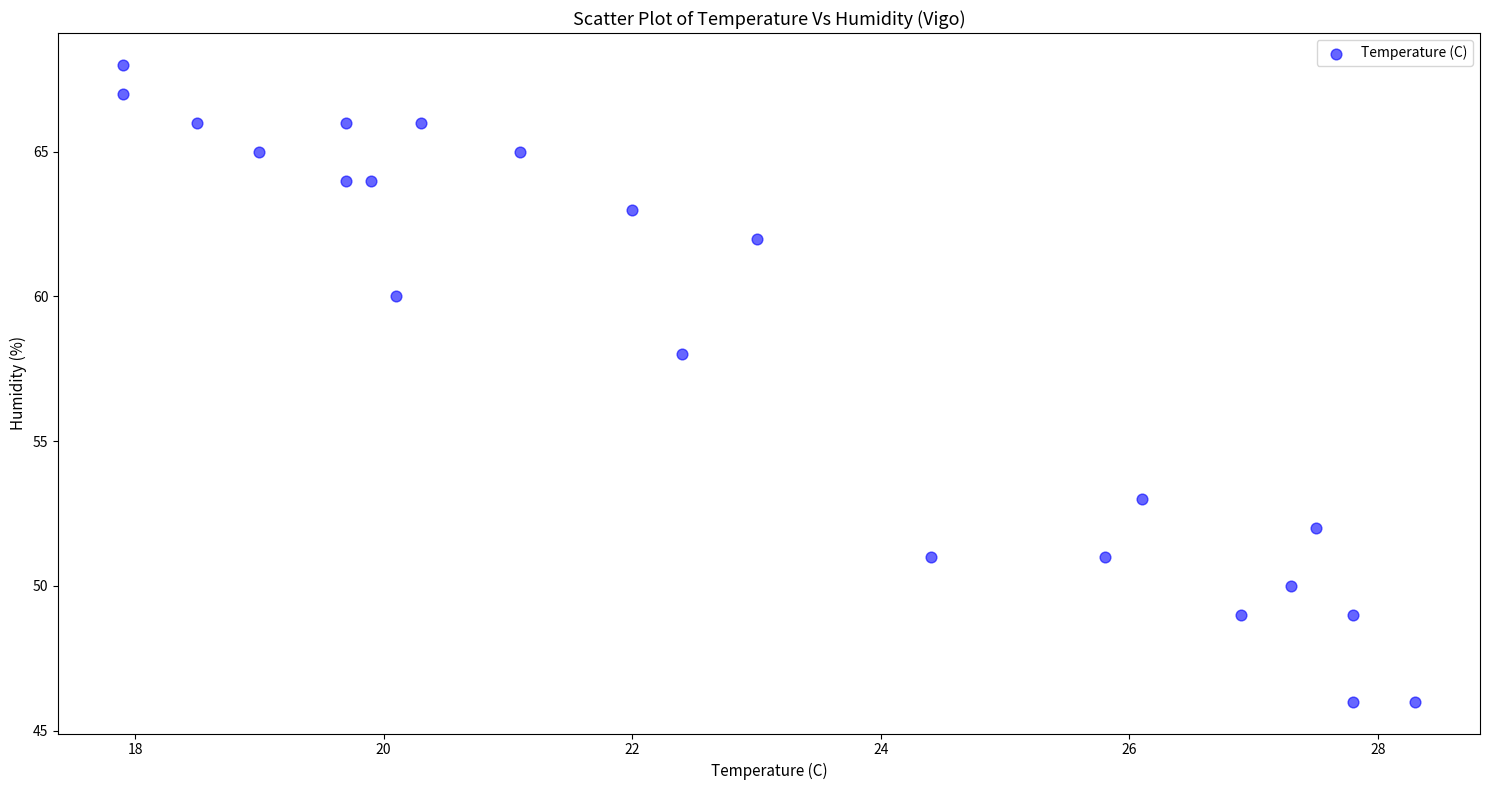

What Y value in the scatter plot is closest to 57?

58